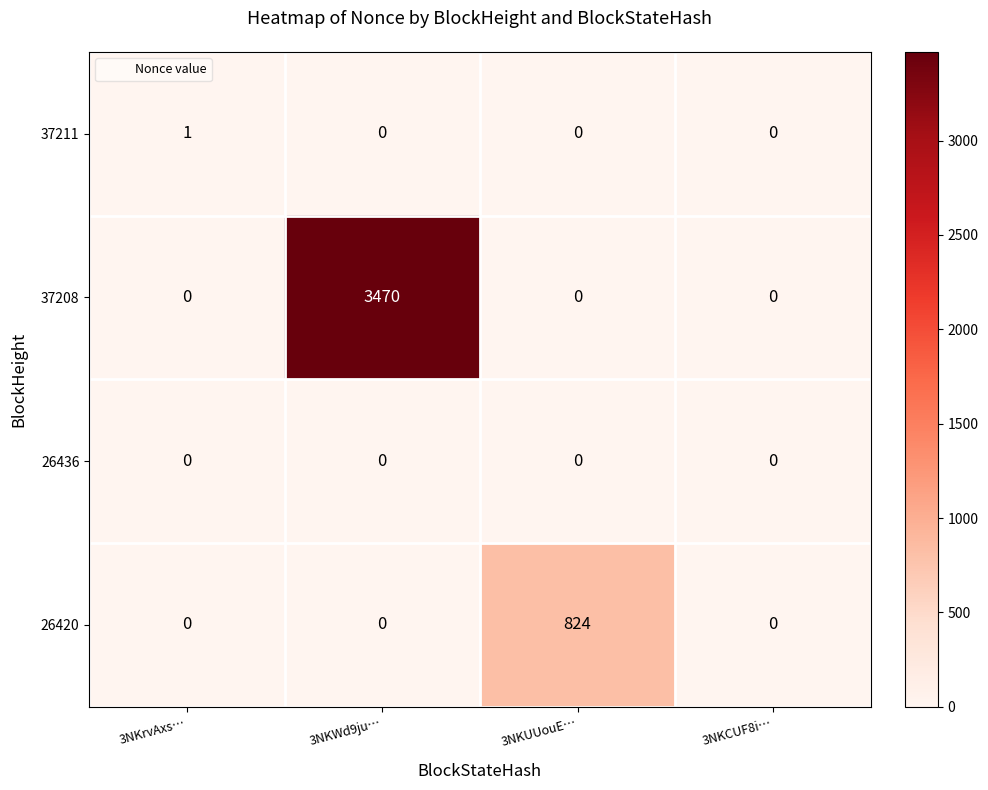

The 26420 series shows 456 at 3NKUUouE…. True or false?

False